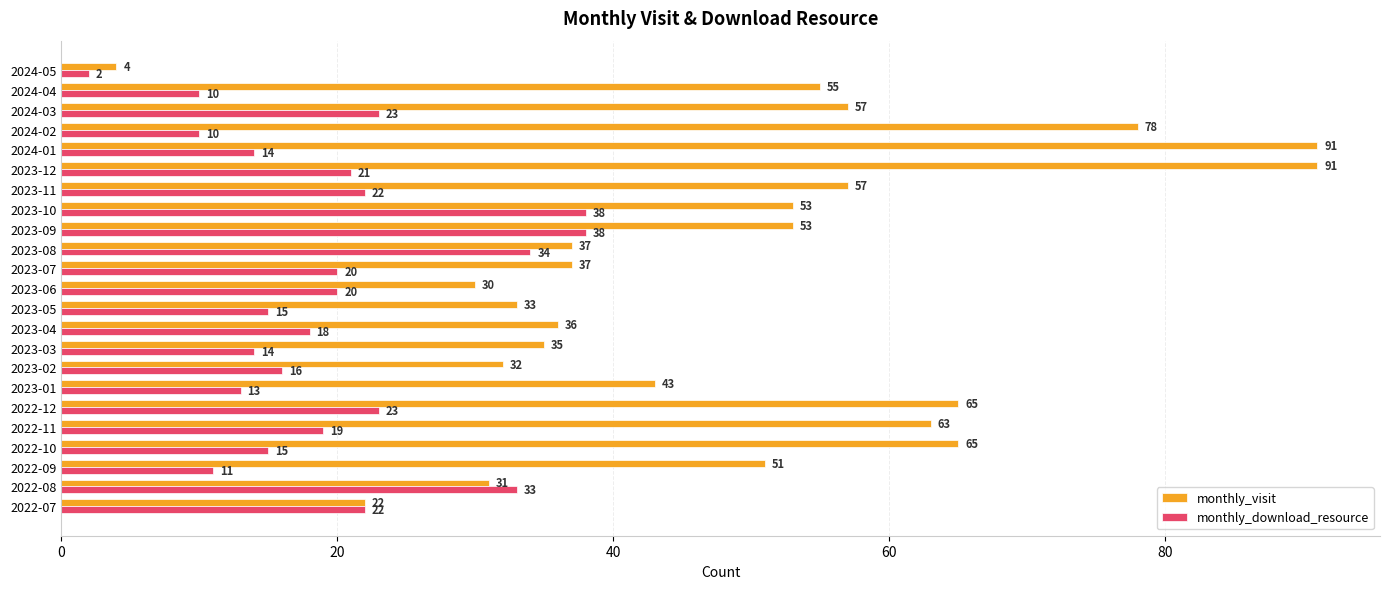

List the series in order of their overall mean, highest first.

monthly_visit, monthly_download_resource